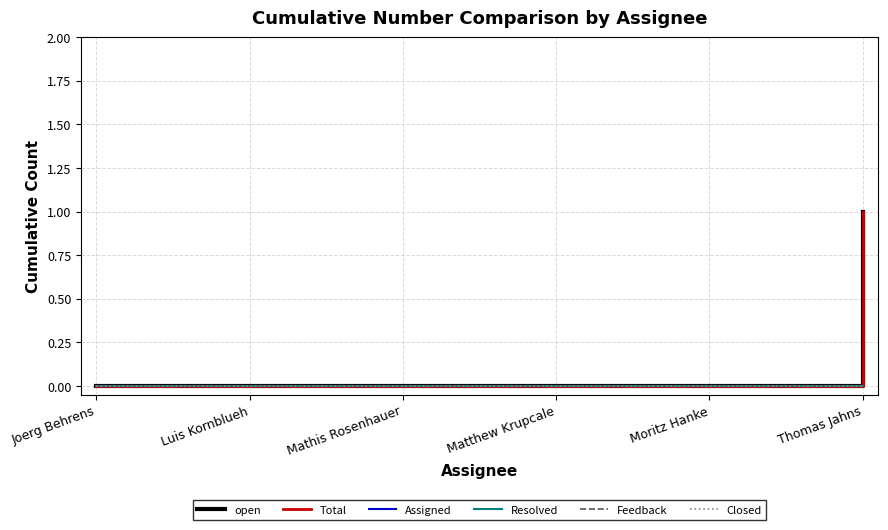

How many lines are shown in the chart?

6